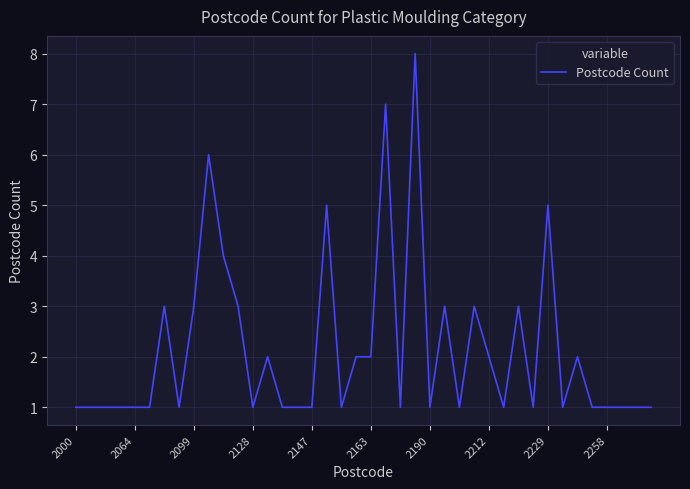

What is the minimum value shown in the chart?

1